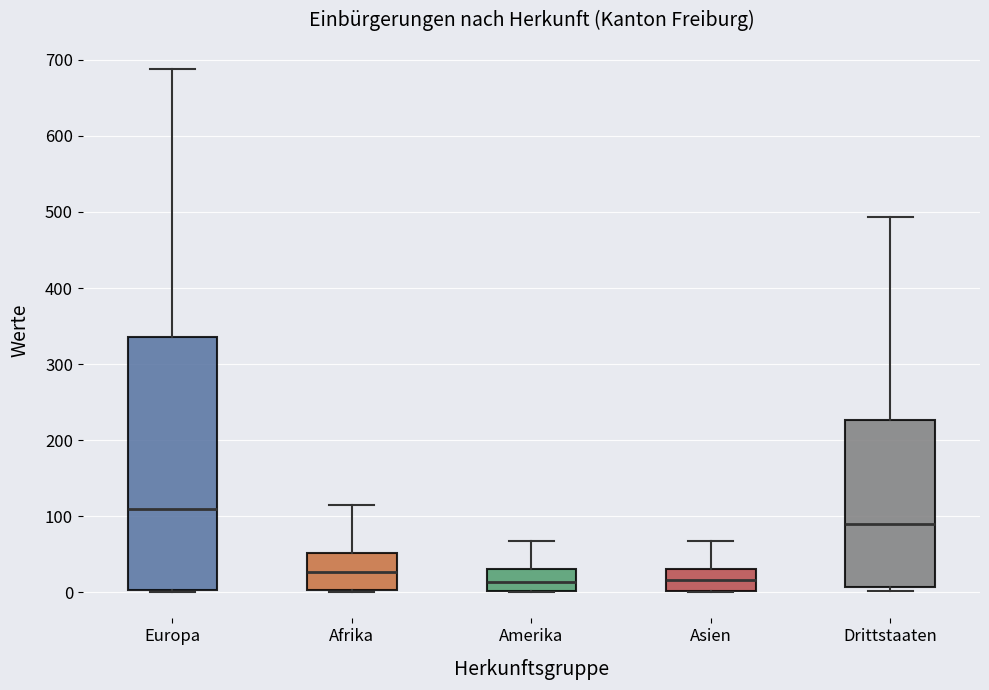

Reading left to right, transcribe this box plot: for each box, give where its median line is, the range the box spans, and where its two whiskers end, as read against the y-axis. The values are not printed on the chart, so give them approximately, as read against the axis.

Europa: median 110, box 0 to 340, whiskers 0 (just below the box's lower edge) to 690
Afrika: median 30, box 0 to 50, whiskers 0 to 120
Amerika: median 10, box 0 to 30, whiskers 0 to 70
Asien: median 20, box 0 to 30, whiskers 0 to 70
Drittstaaten: median 90, box 10 to 230, whiskers 0 to 490